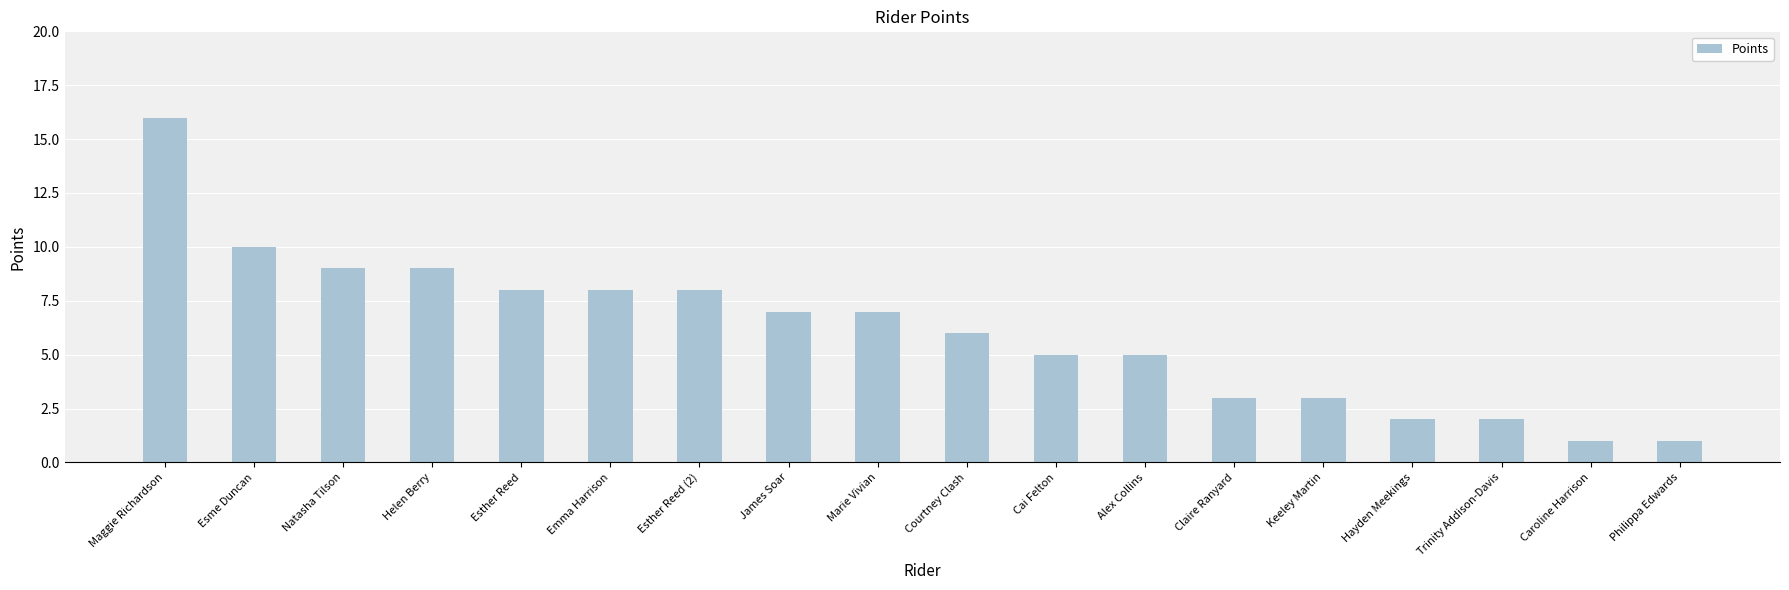

Which label corresponds to the largest value in the chart?

Maggie Richardson